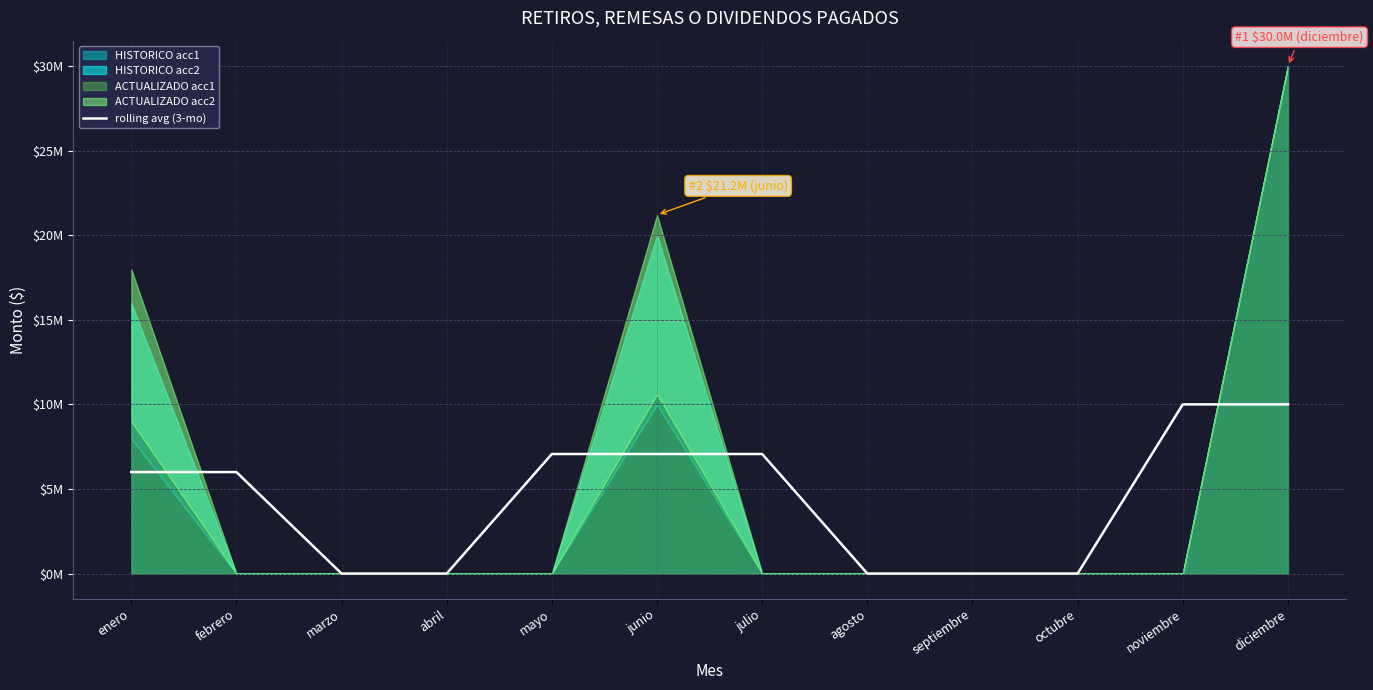

Where is the data nearest to the value 5000000?

enero